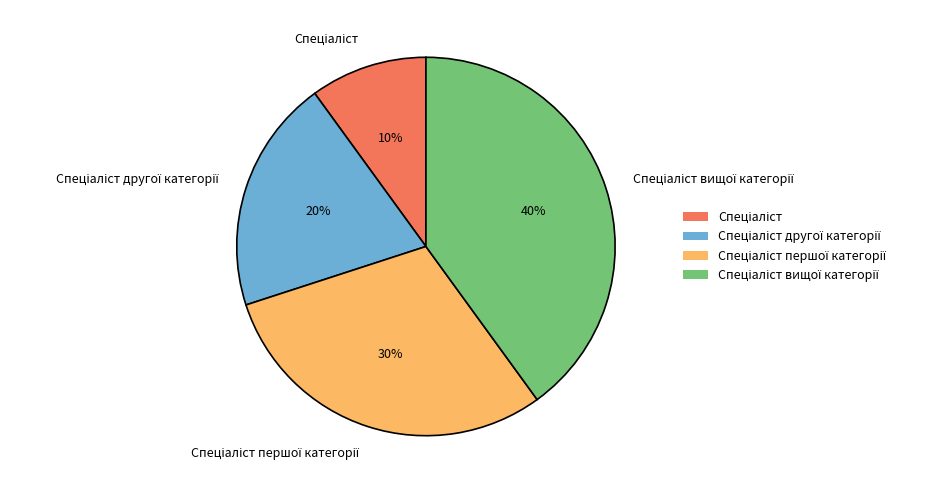

Is there any slice that represents more than half of the pie?

No